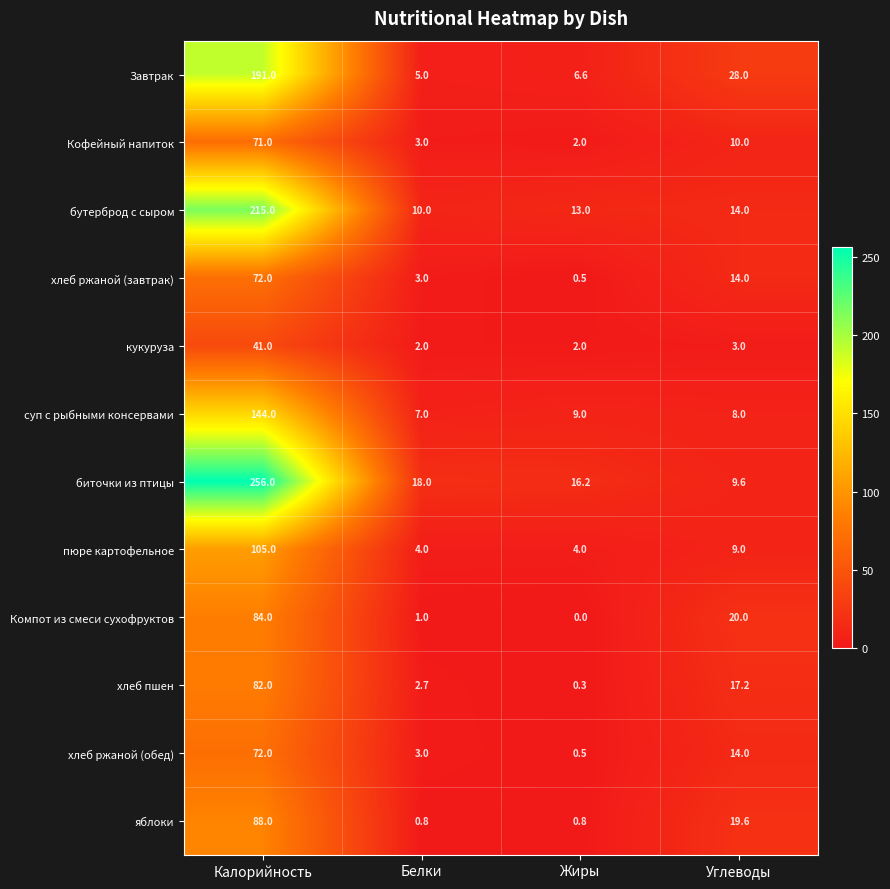

Which series has the widest spread of values?

биточки из птицы